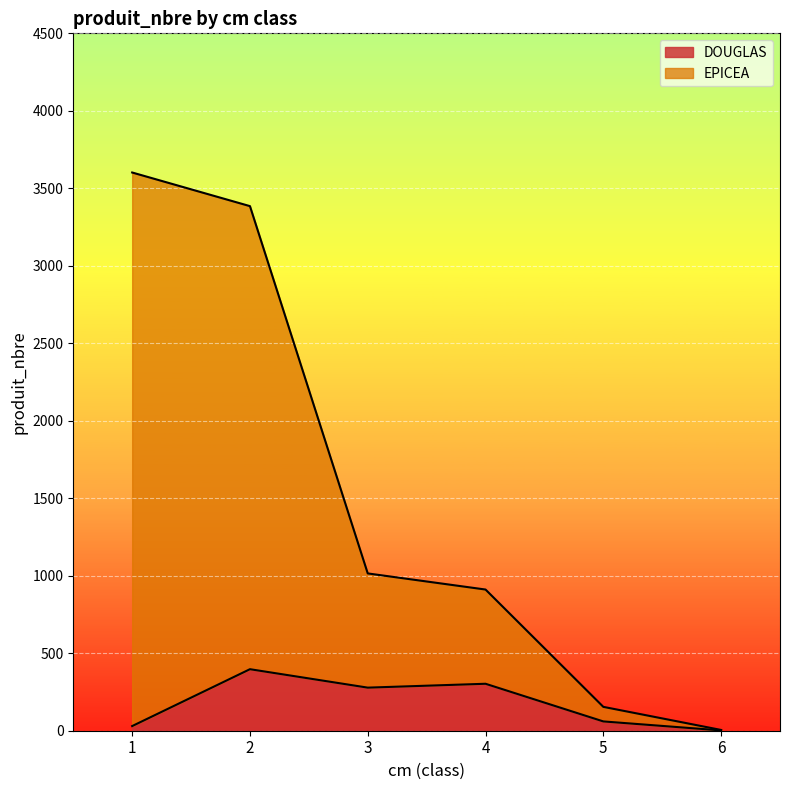

Reading right to left, what are all the values shown in this chart?

DOUGLAS: 2	60	303	278	397	30
EPICEA: 5	154	911	1015	3385	3602